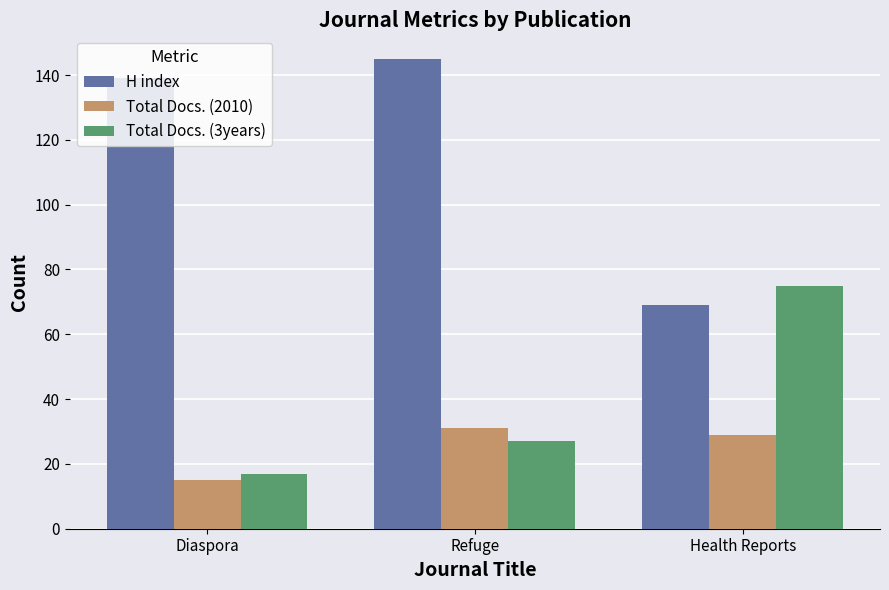

Count the number of categories in the chart.

3